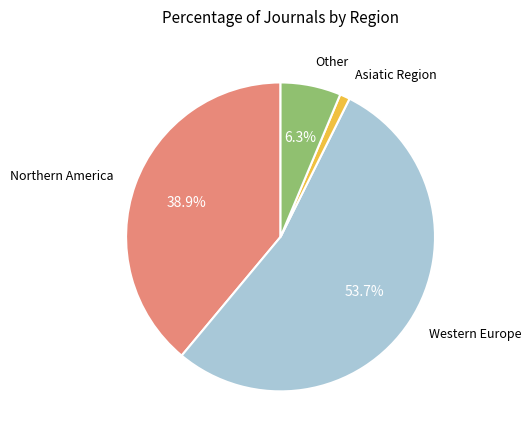

True or false: Other accounts for 6% of the total.

True